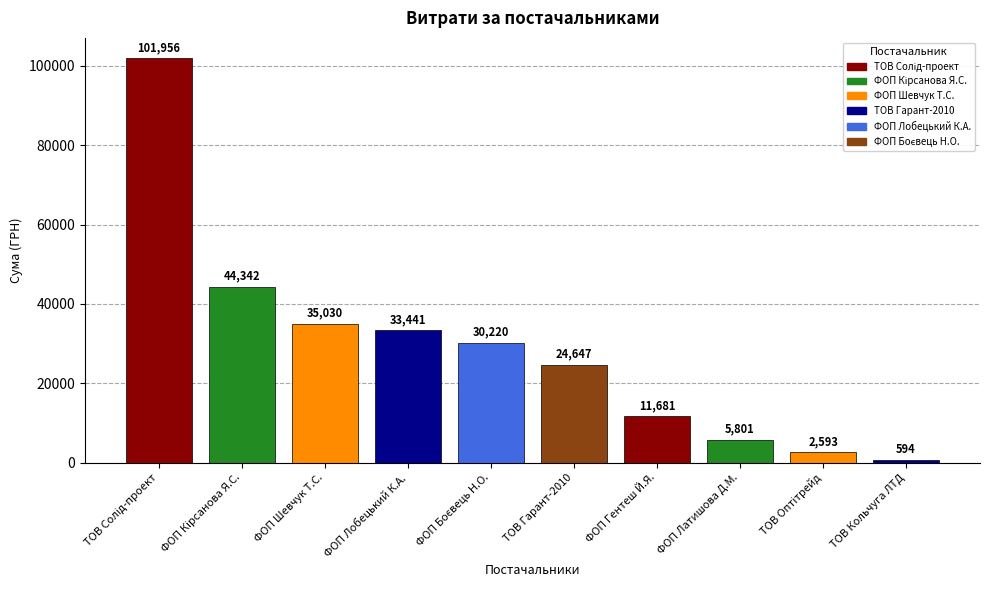

What is the greatest value displayed?

101956.1